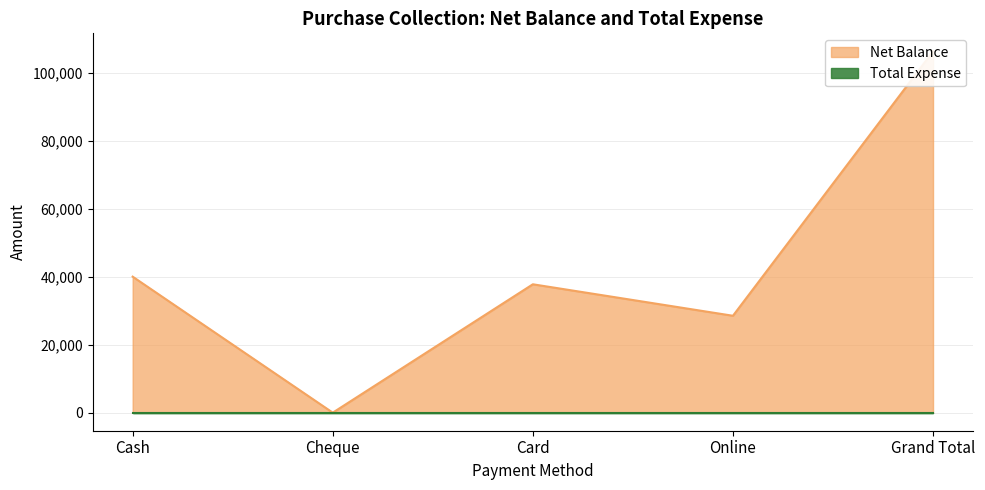

Reading left to right, list all the values displayed in this chart.

Cash=40000	Cheque=0	Card=37760	Online=28500	Grand Total=106260